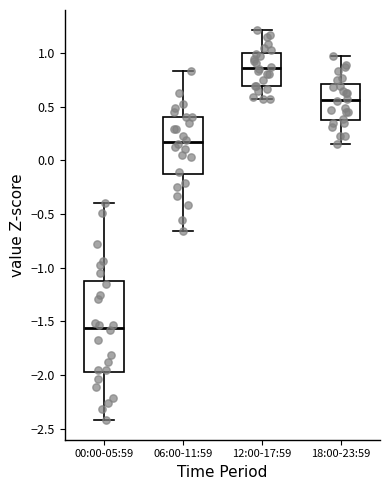

Reading left to right, transcribe this box plot: for each box, give where its median line is, the range the box spans, and where its two whiskers end, as read against the y-axis. The values are not printed on the chart, so give them approximately, as read against the axis.

00:00-05:59: median -1.55, box -1.95 to -1.10, whiskers -2.40 to -0.40
06:00-11:59: median 0.15, box -0.15 to 0.40, whiskers -0.65 to 0.85
12:00-17:59: median 0.85, box 0.70 to 1.00, whiskers 0.55 to 1.20
18:00-23:59: median 0.55, box 0.35 to 0.70, whiskers 0.15 to 0.95